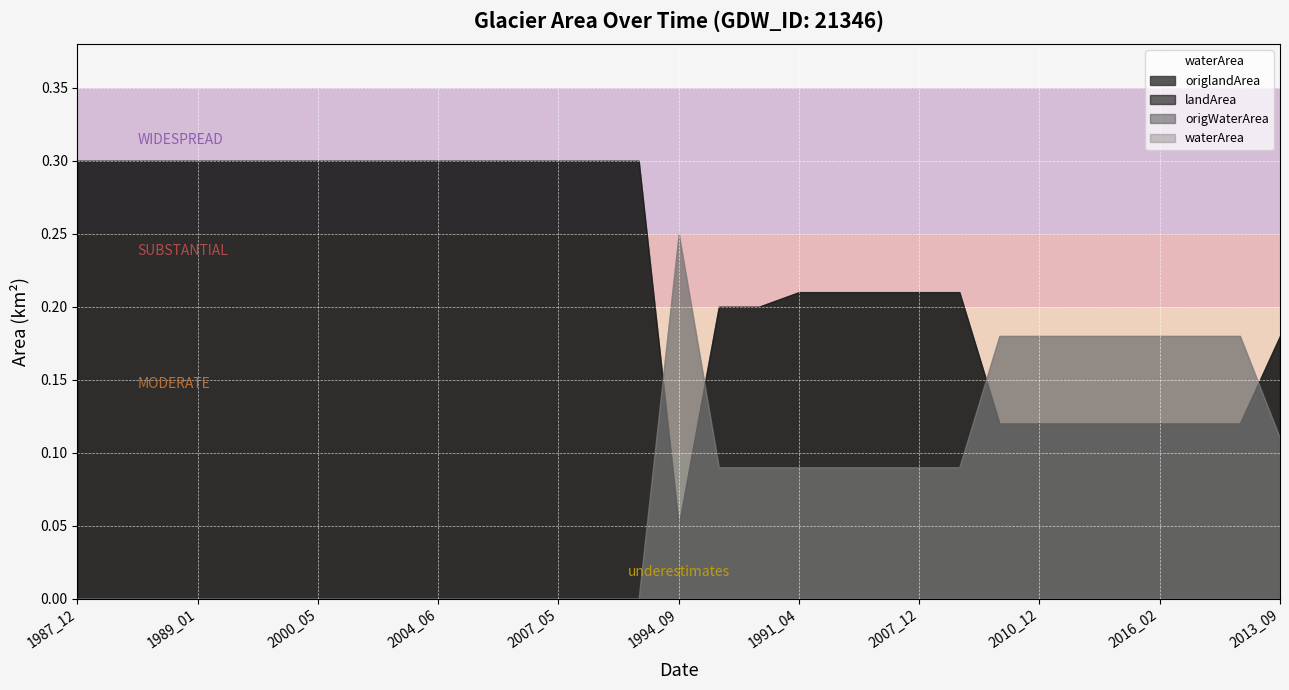

Reading left to right, extract all data points from this chart.

waterArea: 0.0	0.0	0.0	0.0	0.0	0.0	0.0	0.0	0.0	0.0	0.0	0.0	0.0	0.0	0.0	0.2	0.1	0.1	0.1	0.1	0.1	0.1	0.1	0.2	0.2	0.2	0.2	0.2	0.2	0.2	0.1
landArea: 0.3	0.3	0.3	0.3	0.3	0.3	0.3	0.3	0.3	0.3	0.3	0.3	0.3	0.3	0.3	0.1	0.2	0.2	0.2	0.2	0.2	0.2	0.2	0.1	0.1	0.1	0.1	0.1	0.1	0.1	0.2
origWaterArea: 0.0	0.0	0.0	0.0	0.0	0.0	0.0	0.0	0.0	0.0	0.0	0.0	0.0	0.0	0.0	0.2	0.1	0.1	0.1	0.1	0.1	0.1	0.1	0.2	0.2	0.2	0.2	0.2	0.2	0.2	0.1
origlandArea: 0.3	0.3	0.3	0.3	0.3	0.3	0.3	0.3	0.3	0.3	0.3	0.3	0.3	0.3	0.3	0.1	0.2	0.2	0.2	0.2	0.2	0.2	0.2	0.1	0.1	0.1	0.1	0.1	0.1	0.1	0.2